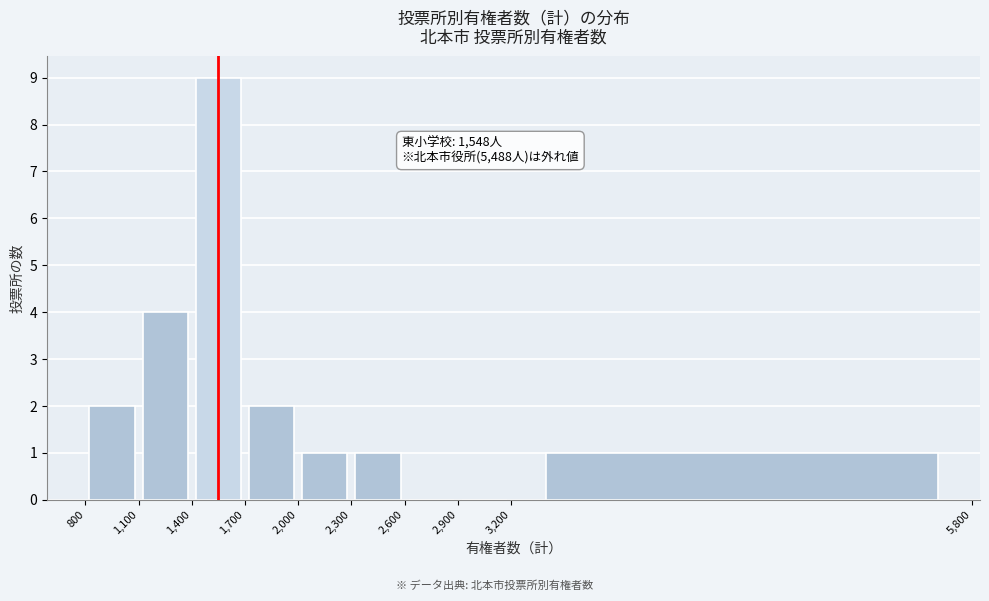

Over which range of the x-axis is the bar tallest?

1,400 to 1,700